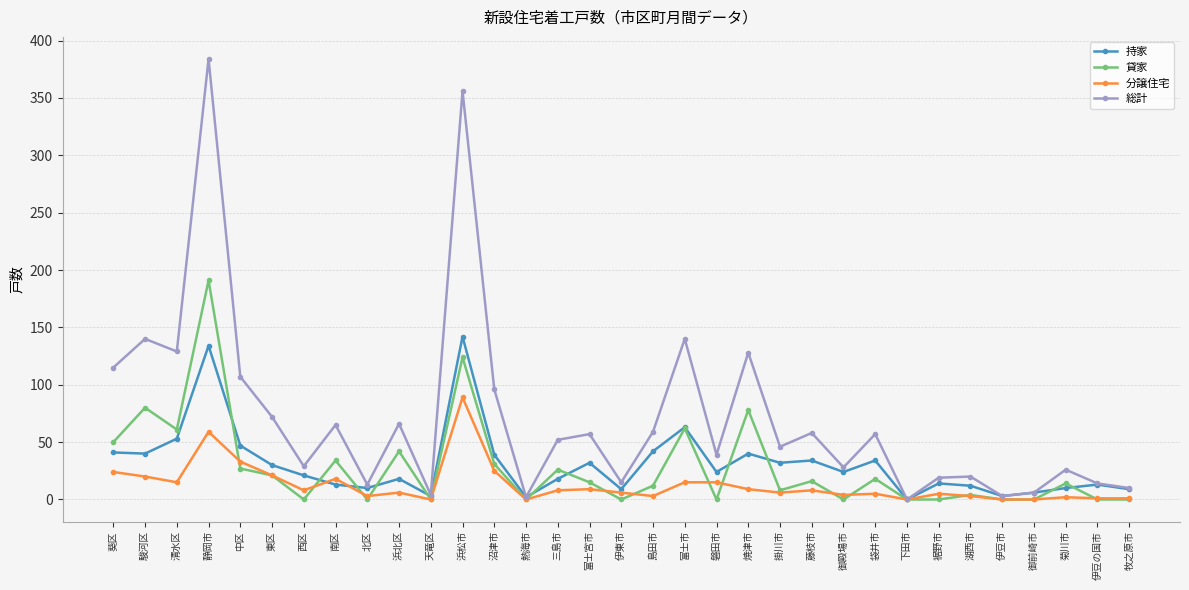

How many interior local peaks does the 貸家 series have?

12